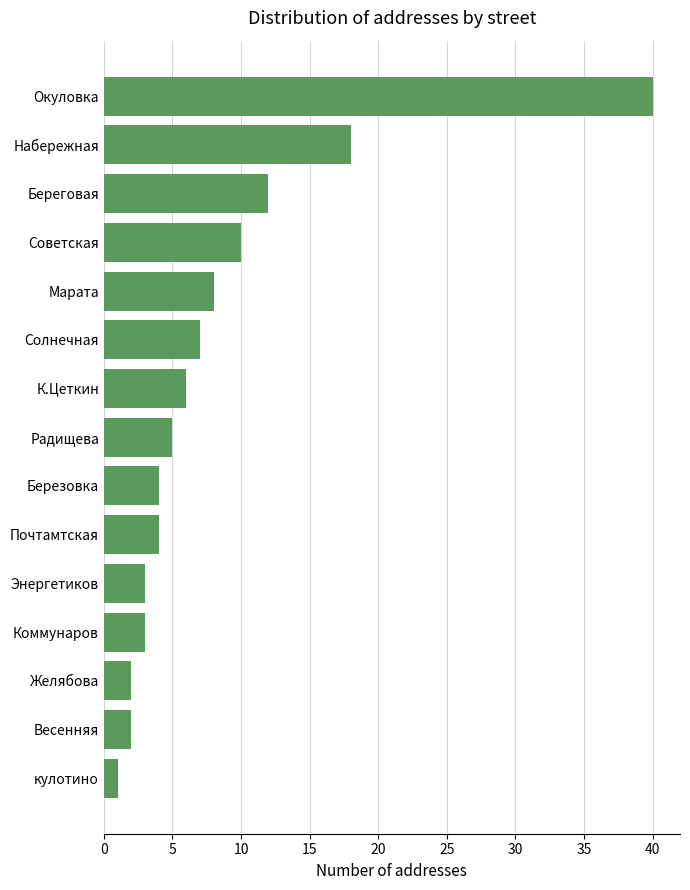

The value at Березовка is 4. True or false?

True